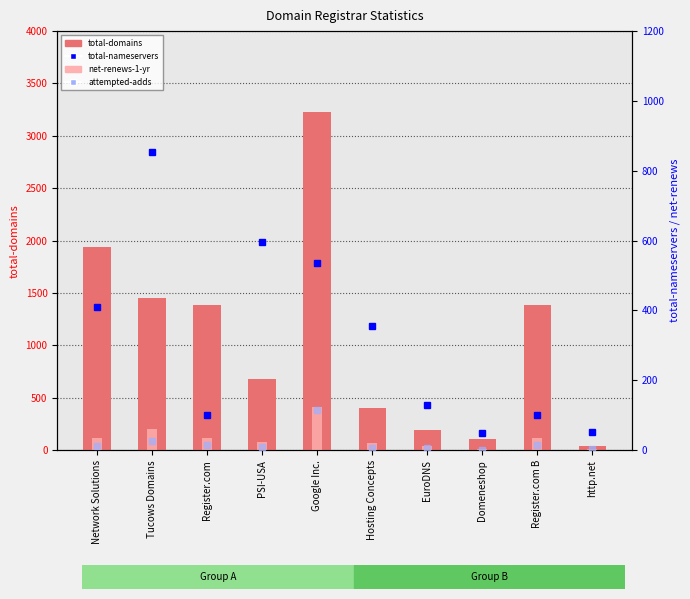

Reading left to right, what are all the values shown in this chart?

total-domains: Network Solutions=1941	Tucows Domains=1452	Register.com=1382	PSI-USA=675	Google Inc.=3225	Hosting Concepts=407	EuroDNS=194	Domeneshop=104	Register.com B=1382	http.net=42
net-renews-1-yr (x3): Network Solutions=114	Tucows Domains=201	Register.com=114	PSI-USA=75	Google Inc.=411	Hosting Concepts=66	EuroDNS=39	Domeneshop=12	Register.com B=114	http.net=9
total-nameservers: Network Solutions=410	Tucows Domains=855	Register.com=101	PSI-USA=597	Google Inc.=537	Hosting Concepts=356	EuroDNS=128	Domeneshop=49	Register.com B=101	http.net=52
attempted-adds: Network Solutions=13	Tucows Domains=27	Register.com=15	PSI-USA=8	Google Inc.=115	Hosting Concepts=7	EuroDNS=5	Domeneshop=1	Register.com B=15	http.net=2